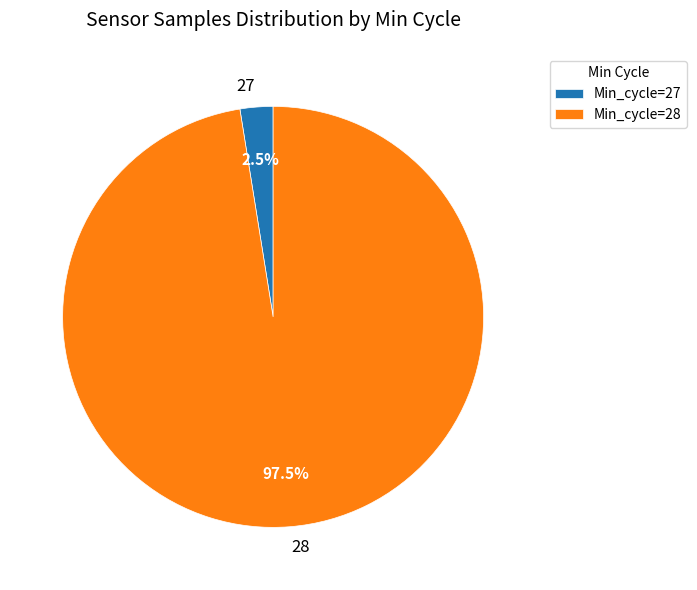

Count the number of slices in the pie.

2